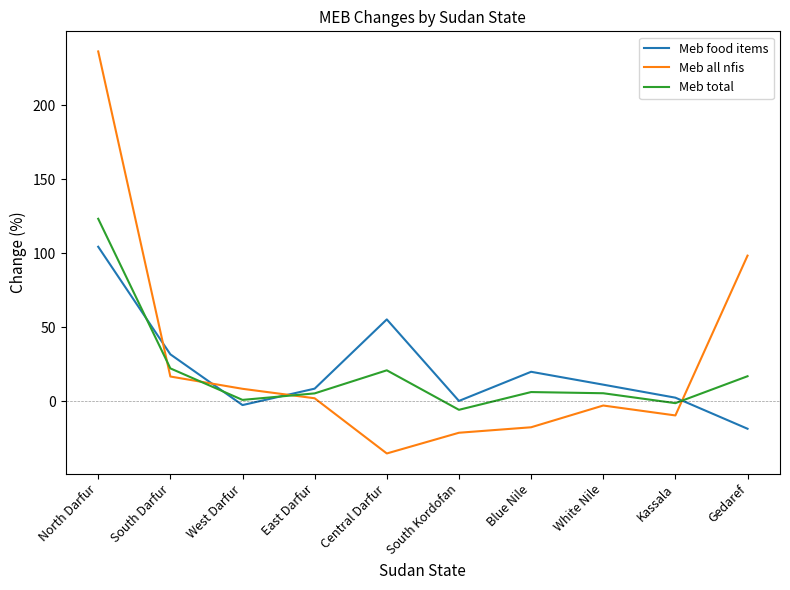

How many times do Meb all nfis and Meb food items cross each other?

4